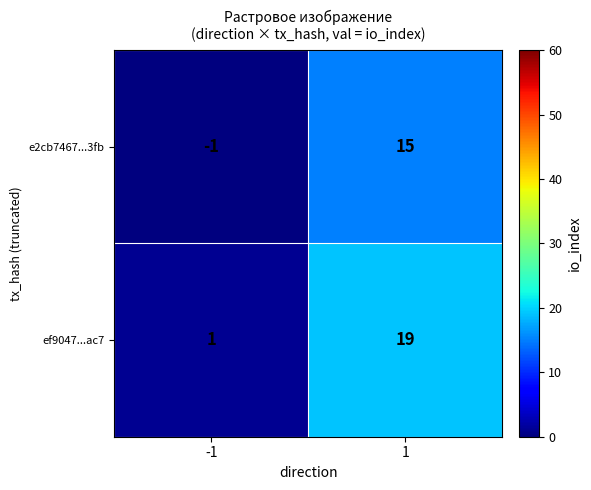

At how many categories does at least one series exceed 16?

1